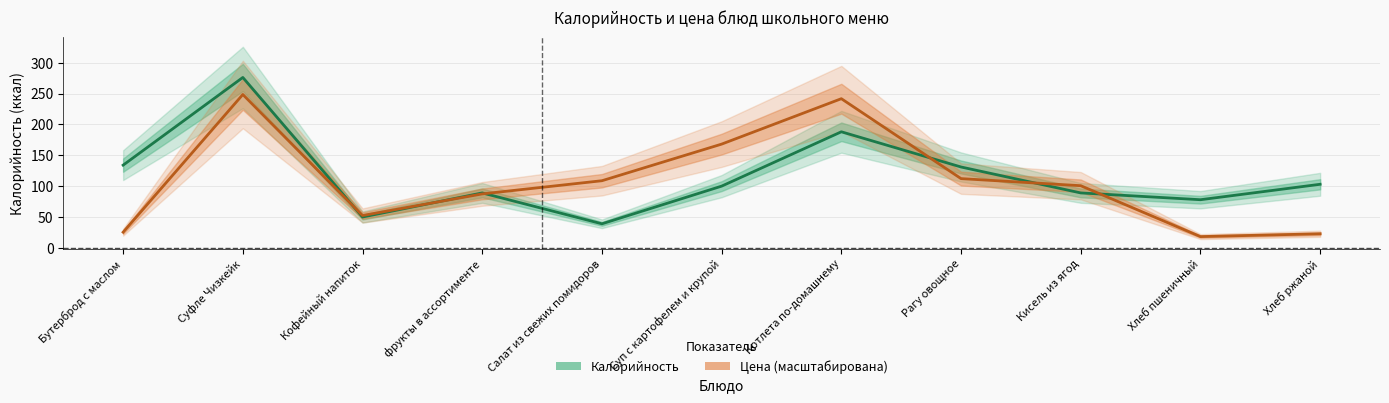

Rank the series by their maximum value, from highest to lowest.

Калорийность (ккал), Цена (руб., шкала откалибрована)